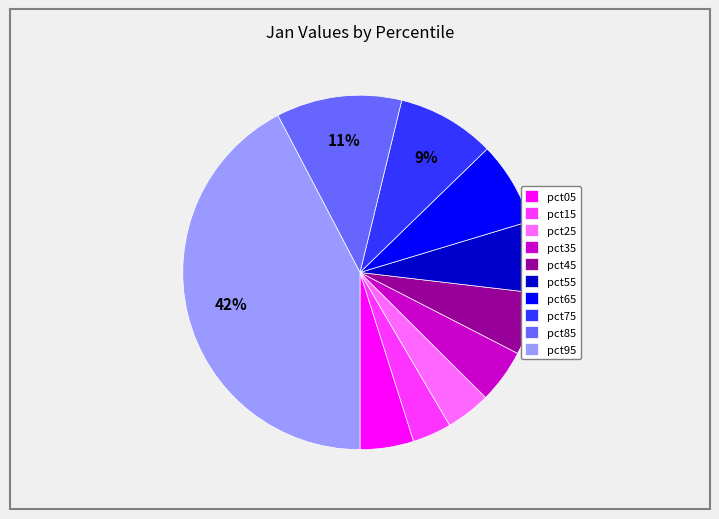

Which has a higher value, pct85 or pct45?

pct85